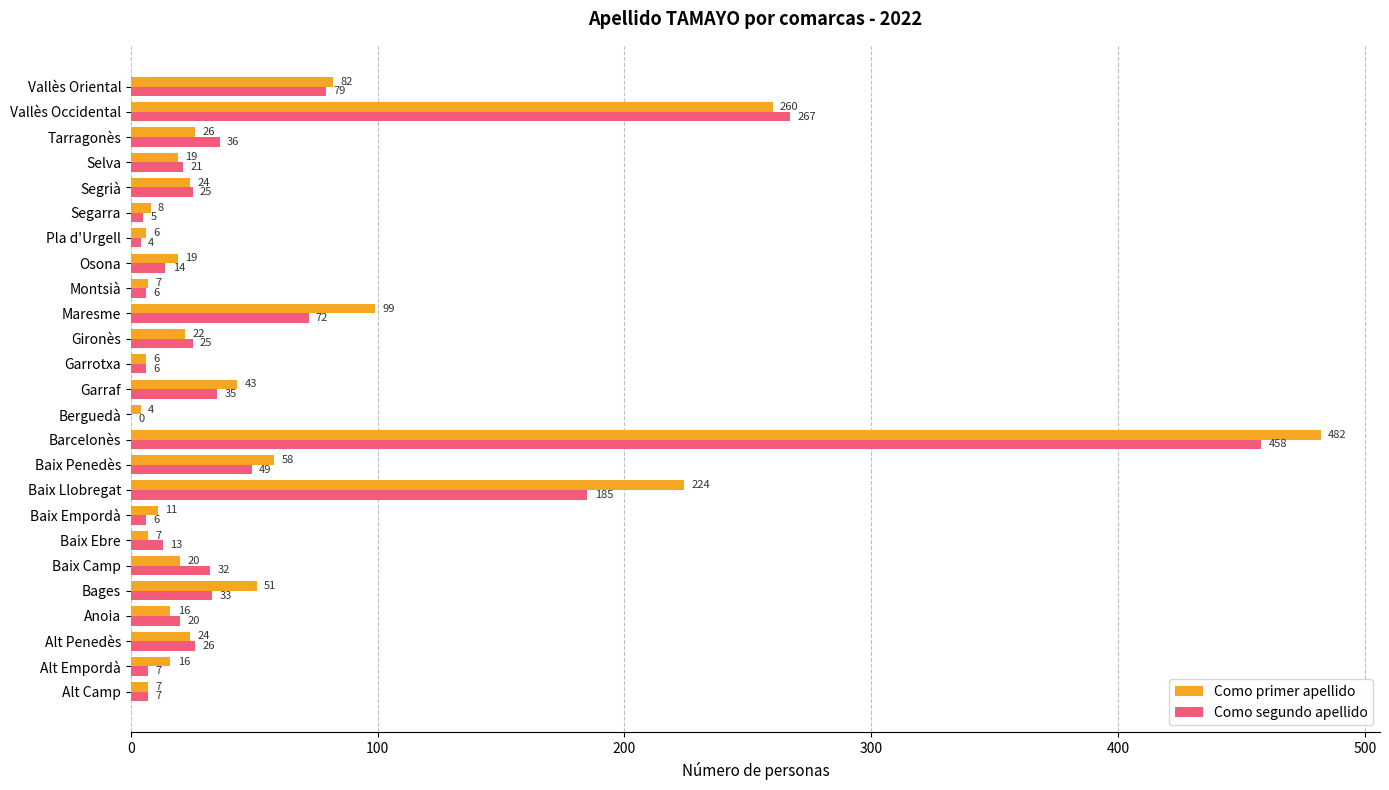

Which category has the highest value across all series?

Barcelonès